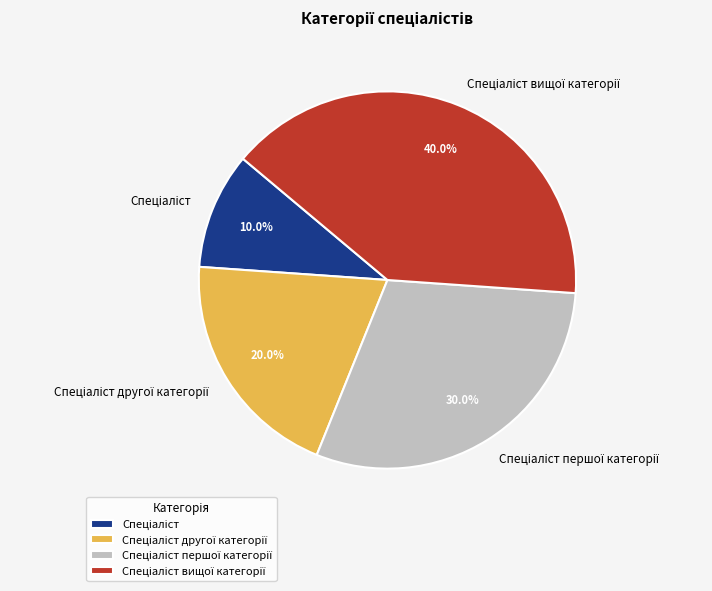

Does any single category account for the majority?

No